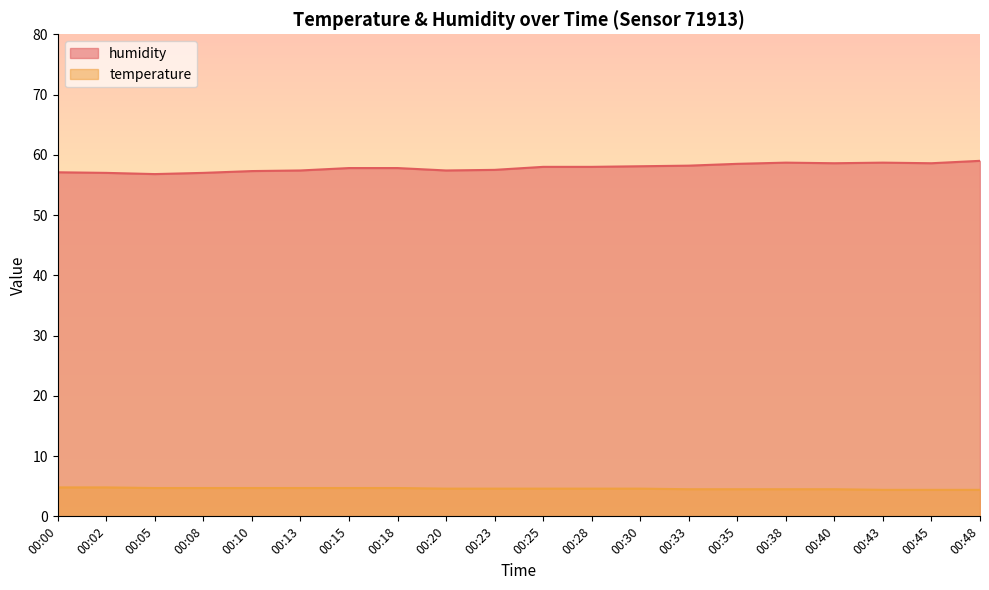

How many lines are shown in the chart?

2